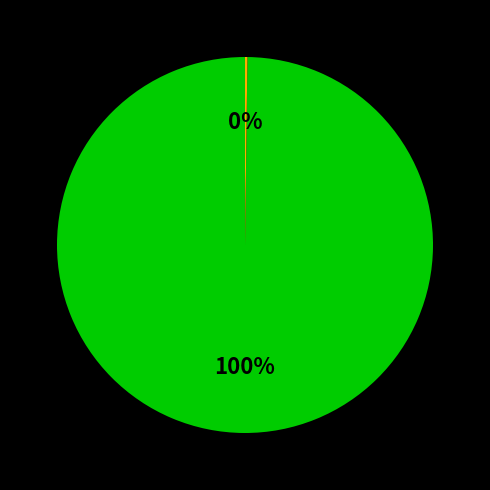

To the nearest percent, what is the difference between the largest and smallest slice percentages?

100%